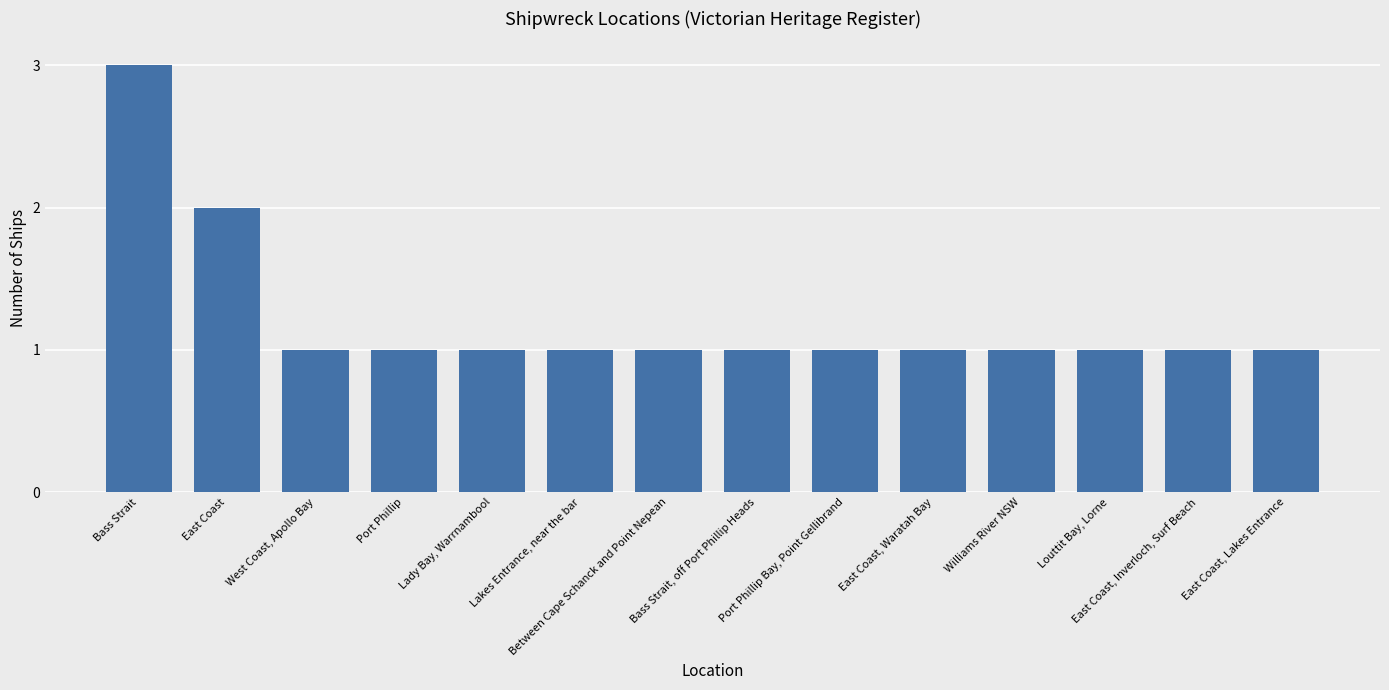

What is the greatest value displayed?

3